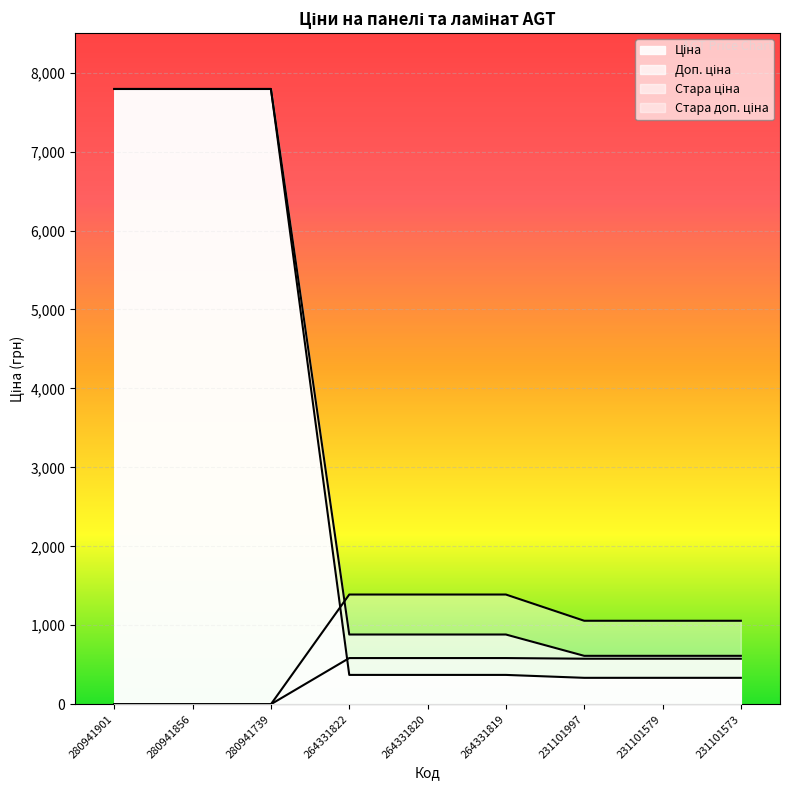

What is the total value across all series at 231101579?

2581.2